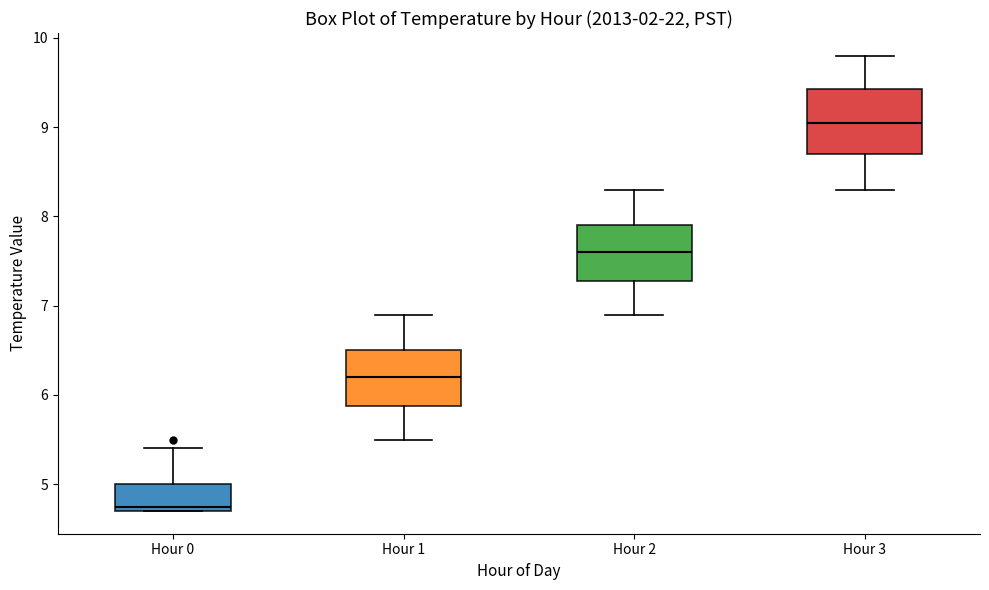

Comparing the boxes themselves (not the whiskers), which one is the tallest?

Hour 3